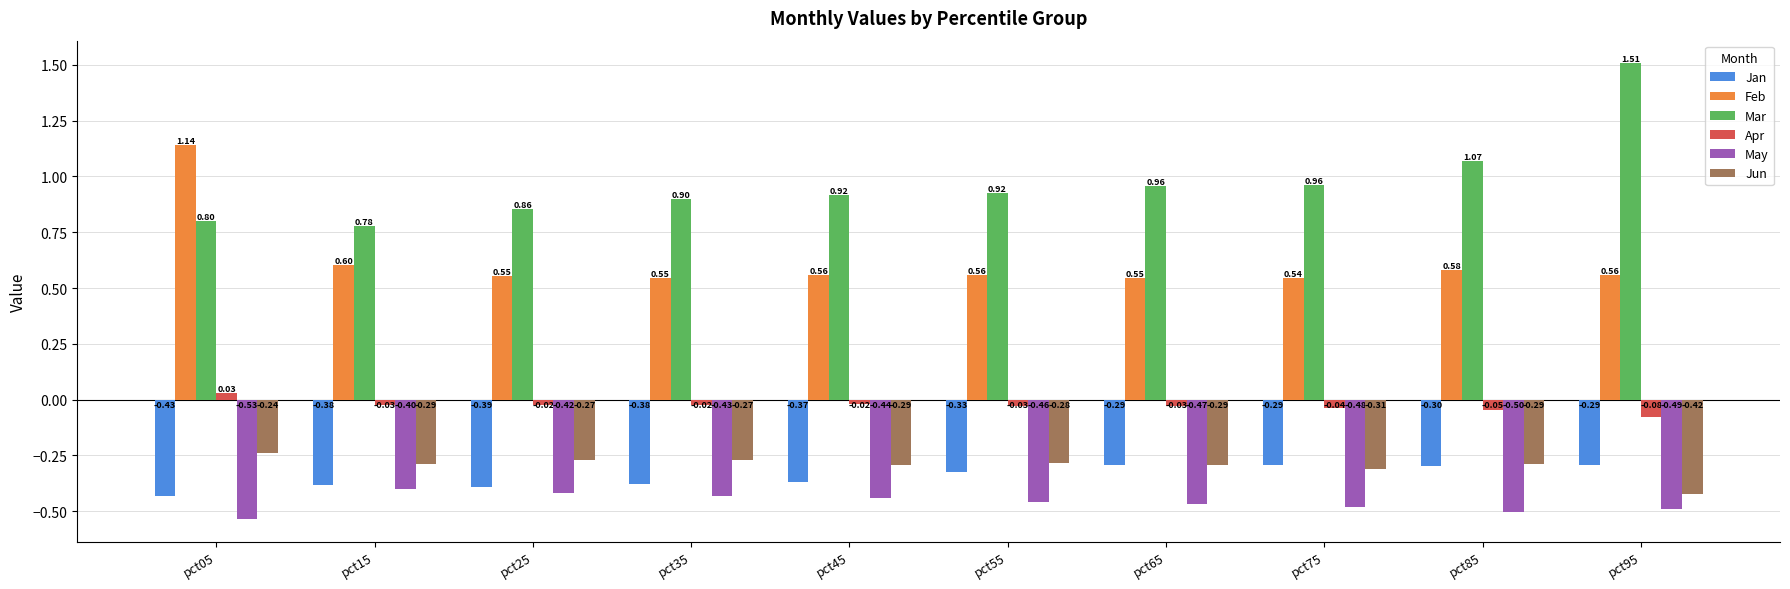

How many distinct data groups are displayed?

6